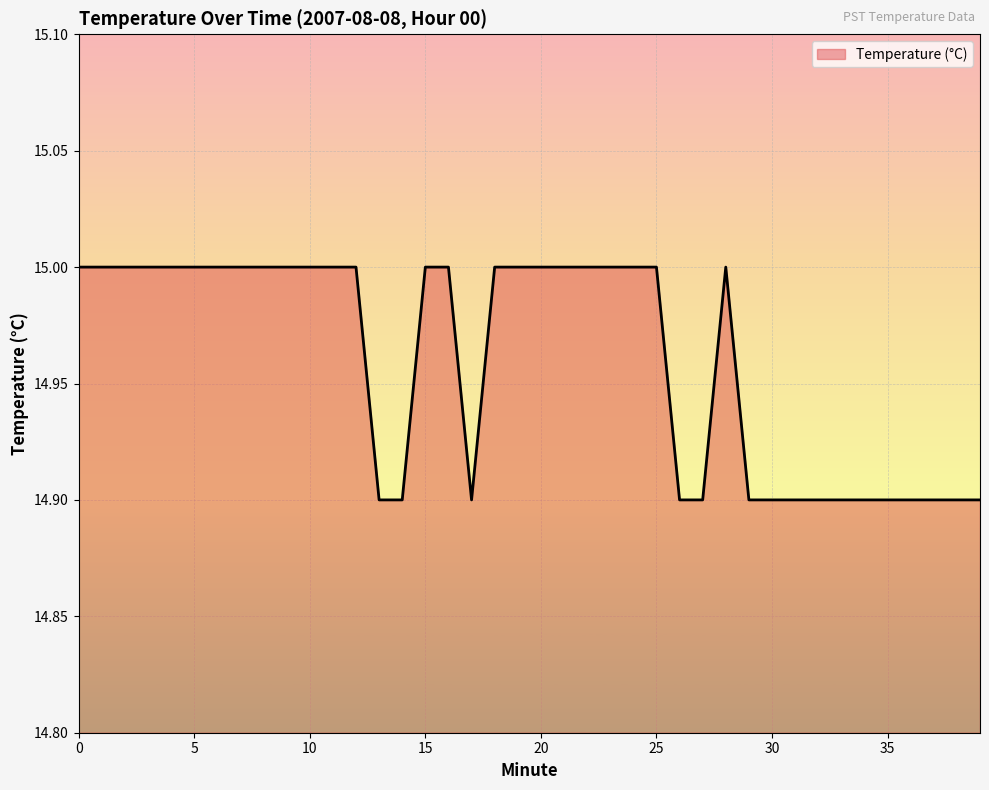

What is the difference between the maximum and second lowest values?

0.1